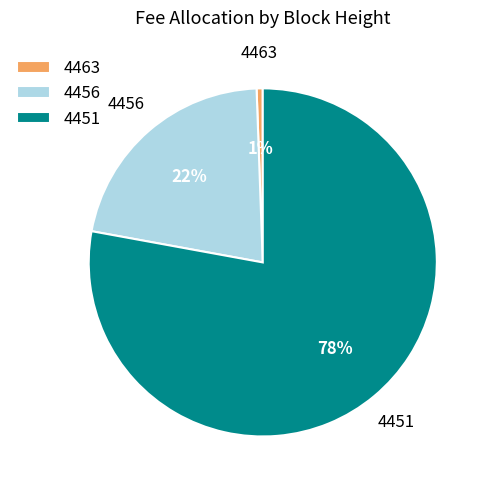

To the nearest percent, what is the difference between the 4456 and 4463 slice percentages?

21%